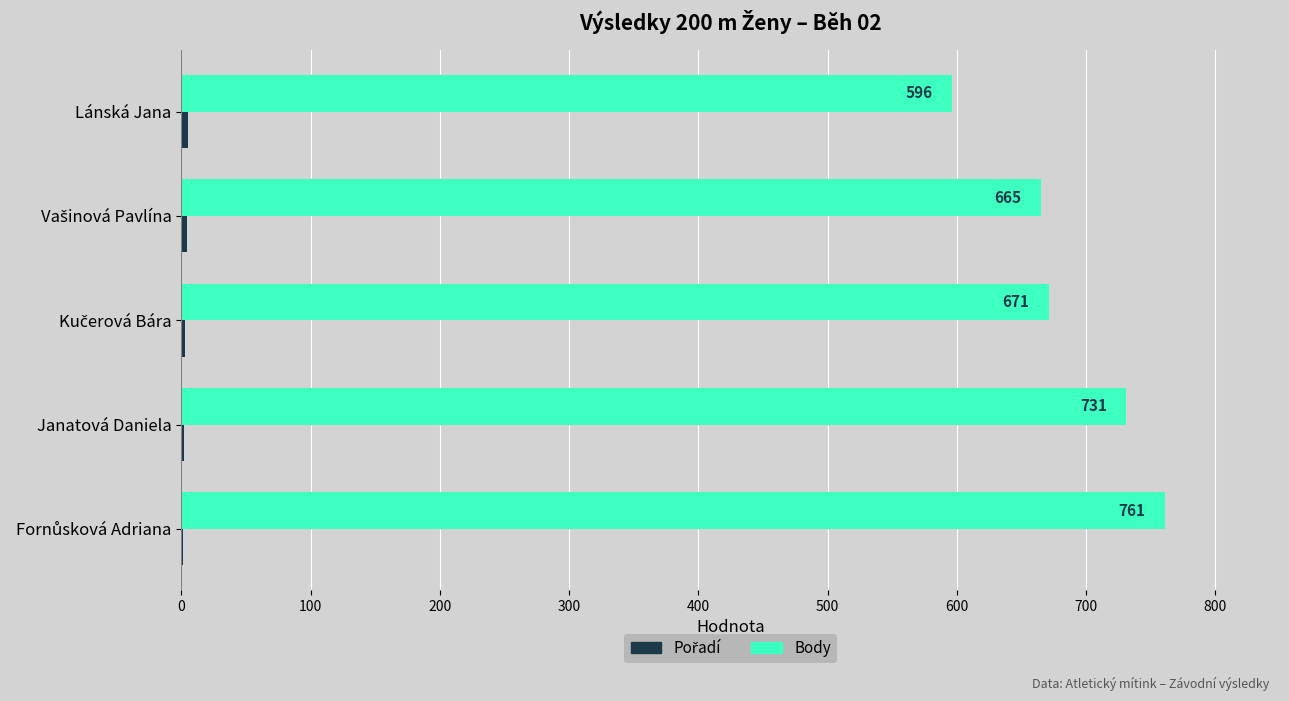

What is the approximate value of Body at Janatová Daniela, to the nearest 50?

750